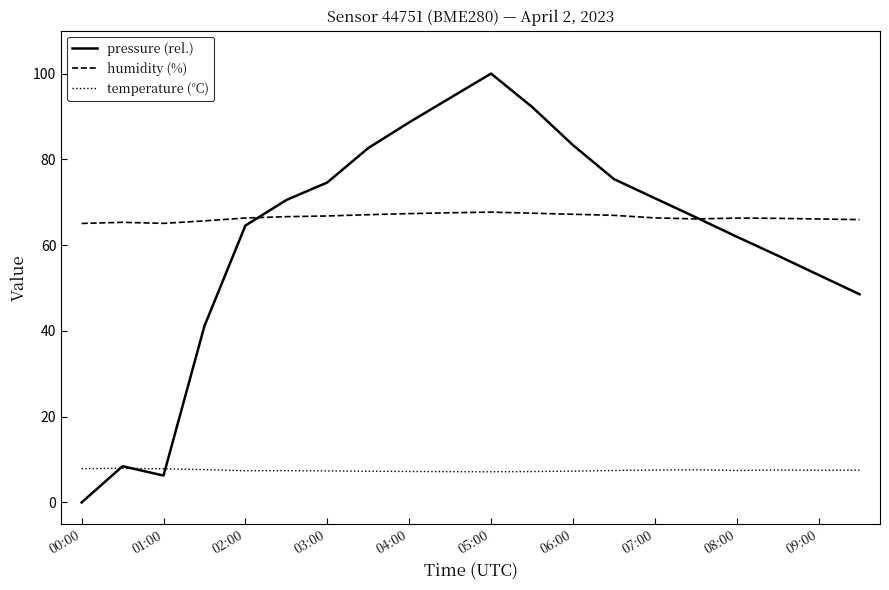

Does the chart display data point markers on the line(s)?

No